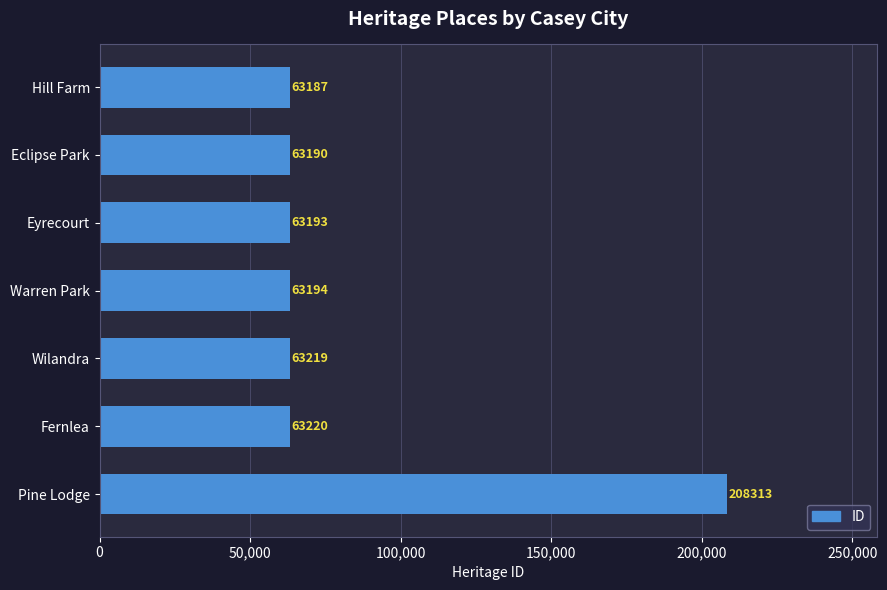

Which has a higher value, Warren Park or Pine Lodge?

Pine Lodge